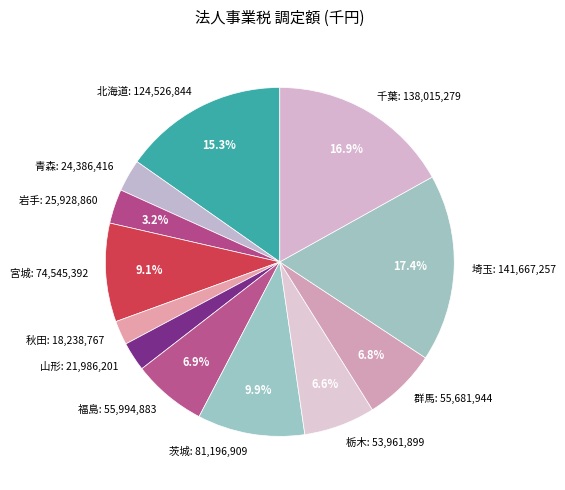

Count the number of slices in the pie.

12